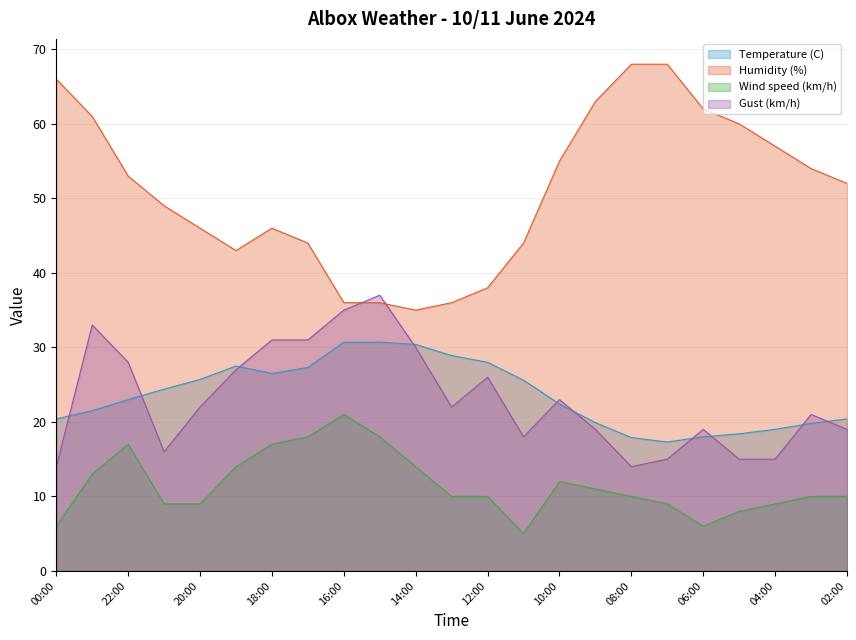

Where is Wind speed (km/h) nearest to the value 13?

23:00